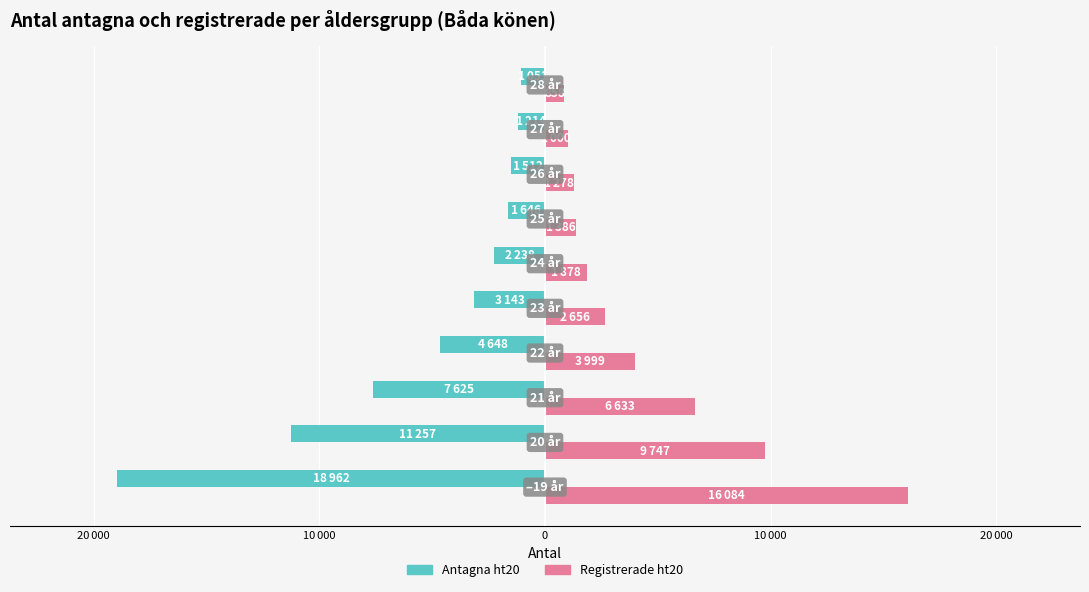

What is the difference between the maximum and minimum values in the Antagna ht20 series?

17911